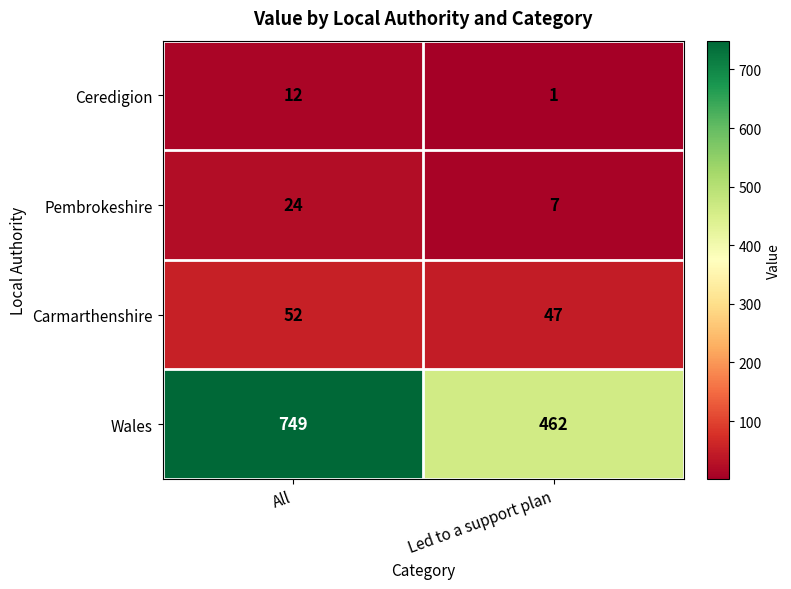

List the series in order of their peak value, highest first.

Wales, Carmarthenshire, Pembrokeshire, Ceredigion